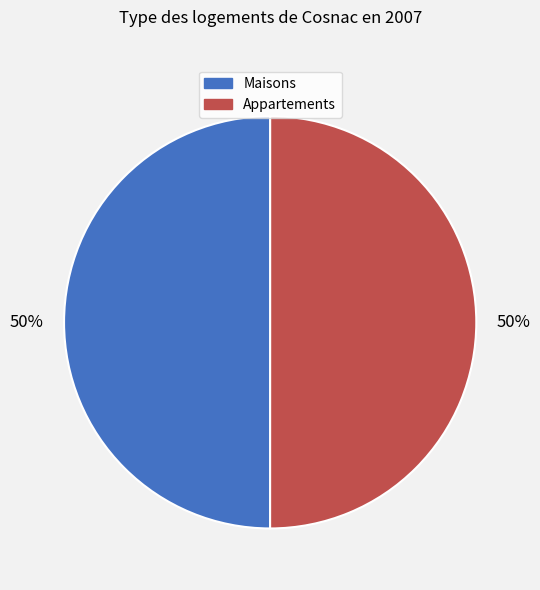

To the nearest percent, what is the average slice percentage?

50%